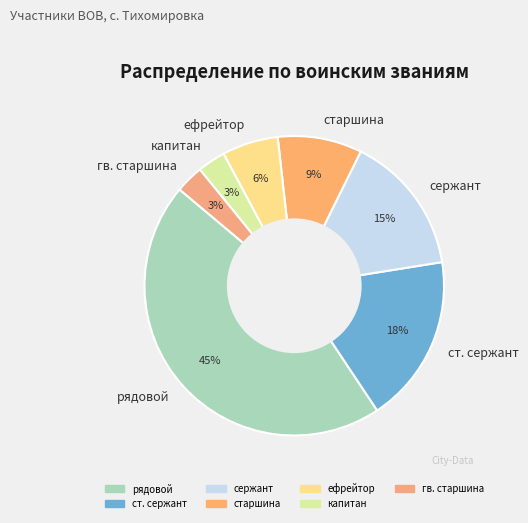

Does any single category account for the majority?

No